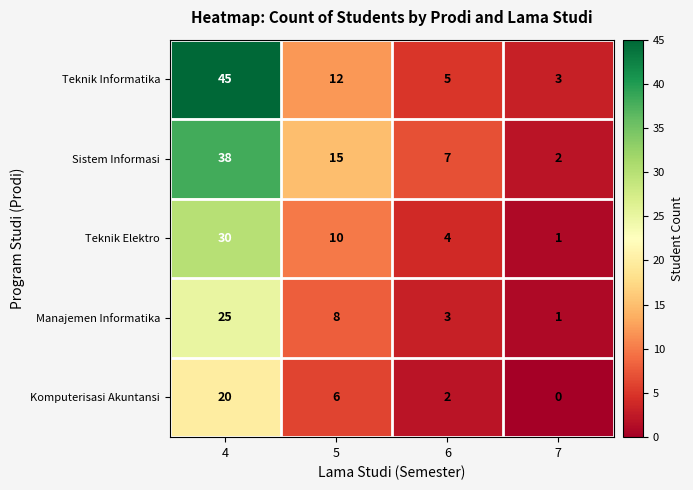

Which series has the largest range (max minus min)?

Teknik Informatika